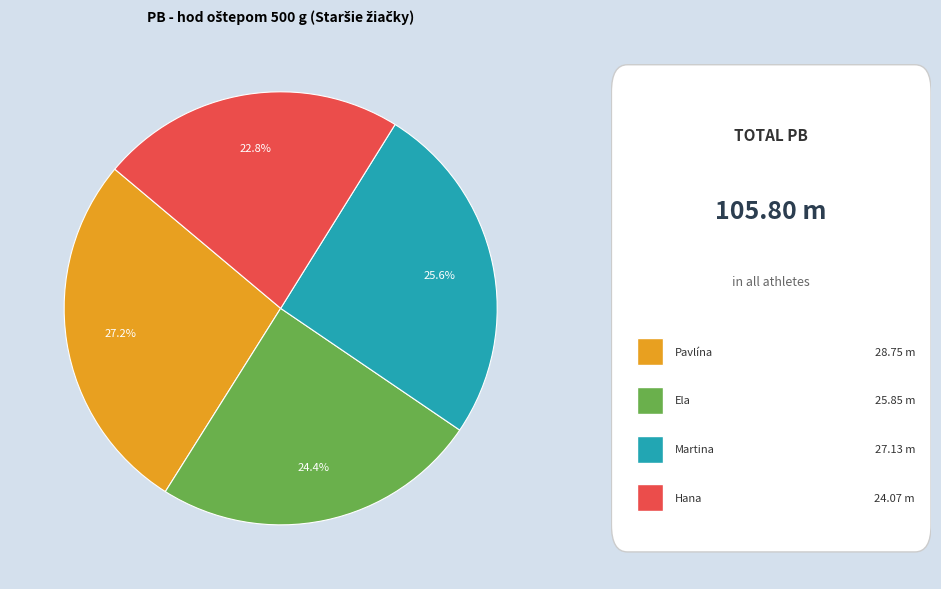

Does any single category account for the majority?

No